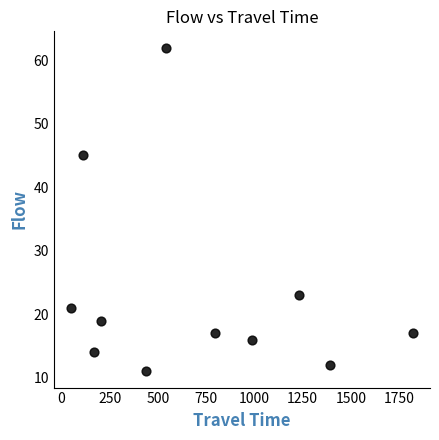

What is the average Y value?

23